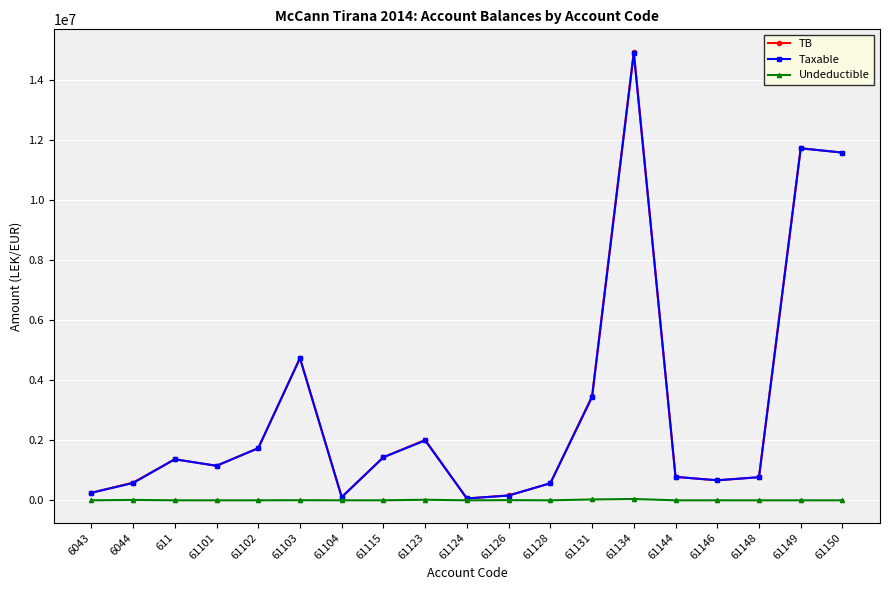

How many lines are shown in the chart?

3